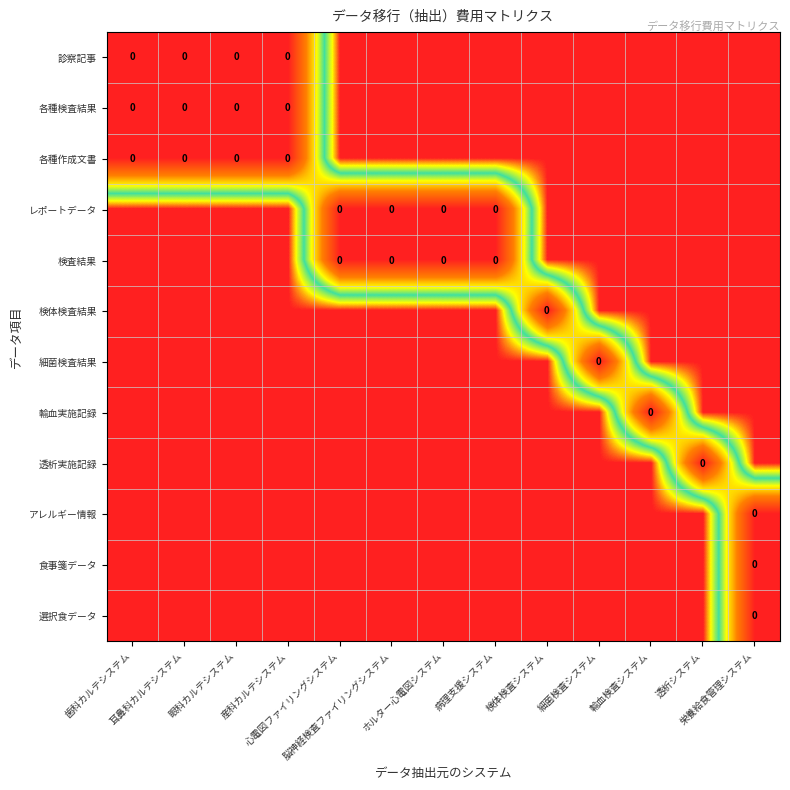

At 細菌検査システム, list the series in order from largest to smallest.

診察記事, 各種検査結果, 各種作成文書, レポートデータ, 検査結果, 検体検査結果, 輸血実施記録, 透析実施記録, アレルギー情報, 食事箋データ, 選択食データ, 細菌検査結果